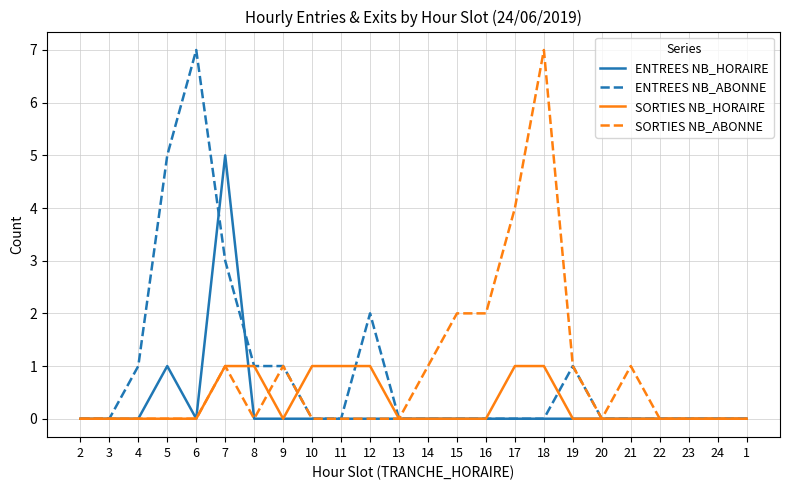

What is the total value across all series at 17?

5